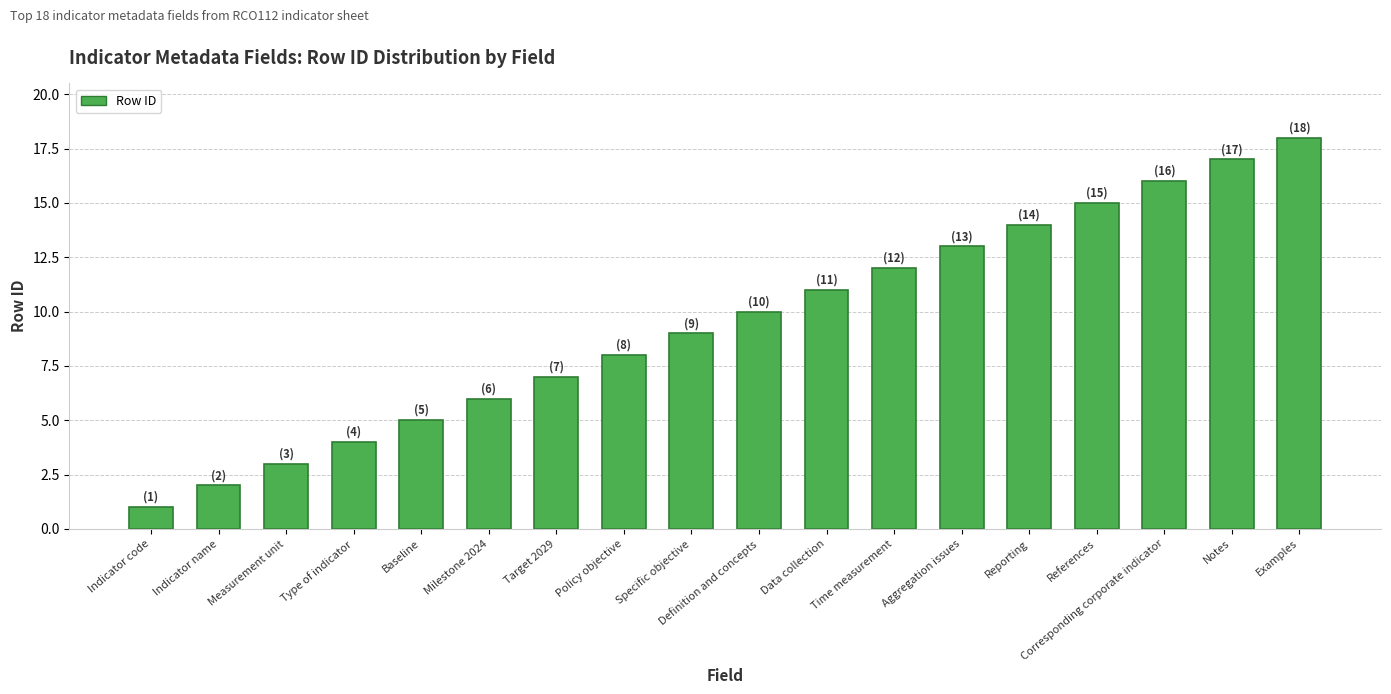

What is the change in value from Target 2029 to Reporting?

+7